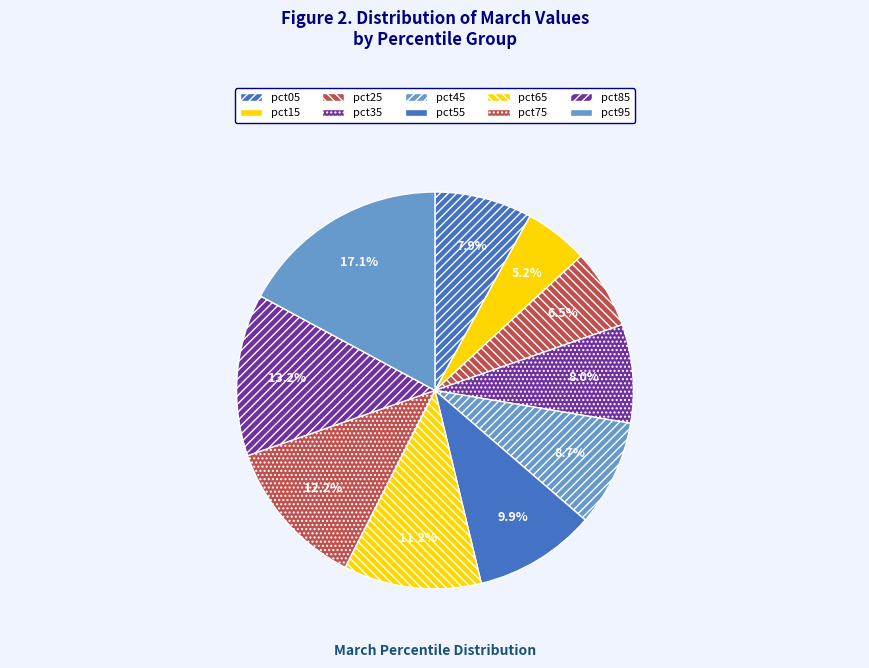

How much of the chart is everything except pct35?

92.0%